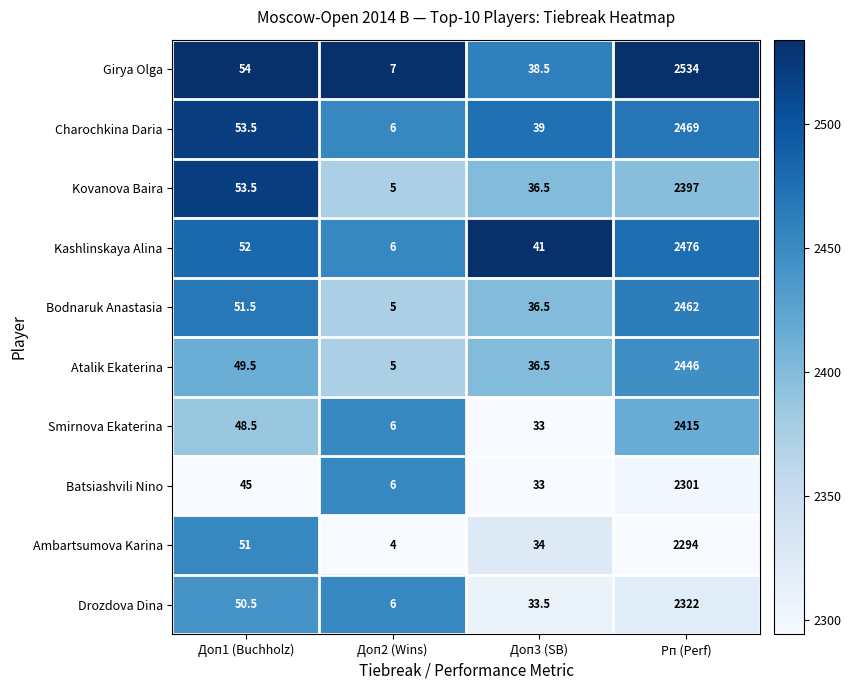

What is the total value across all series at Рп (Perf)?

24116.0